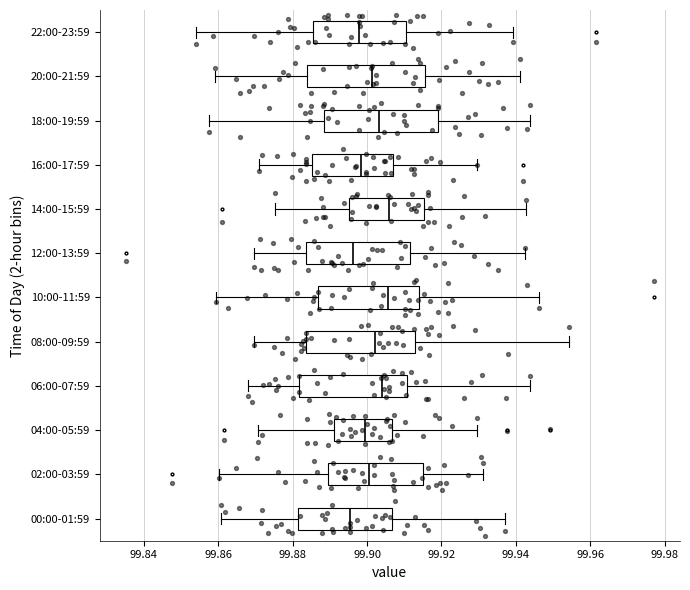

Reading bottom to top, transcribe this box plot: for each box, give where its median line is, the range the box spans, and where its two whiskers end, as read against the x-axis. The values are not printed on the chart, so give them approximately, as read against the axis.

00:00-01:59: median 99.896, box 99.882 to 99.906, whiskers 99.860 to 99.938
02:00-03:59: median 99.900, box 99.890 to 99.916, whiskers 99.860 to 99.932
04:00-05:59: median 99.900, box 99.892 to 99.906, whiskers 99.870 to 99.930
06:00-07:59: median 99.904, box 99.882 to 99.910, whiskers 99.868 to 99.944
08:00-09:59: median 99.902, box 99.884 to 99.912, whiskers 99.870 to 99.954
10:00-11:59: median 99.906, box 99.886 to 99.914, whiskers 99.860 to 99.946
12:00-13:59: median 99.896, box 99.884 to 99.912, whiskers 99.870 to 99.942
14:00-15:59: median 99.906, box 99.896 to 99.916, whiskers 99.876 to 99.942
16:00-17:59: median 99.898, box 99.886 to 99.906, whiskers 99.872 to 99.930
18:00-19:59: median 99.904, box 99.888 to 99.920, whiskers 99.858 to 99.944
20:00-21:59: median 99.902, box 99.884 to 99.916, whiskers 99.860 to 99.942
22:00-23:59: median 99.898, box 99.886 to 99.910, whiskers 99.854 to 99.940